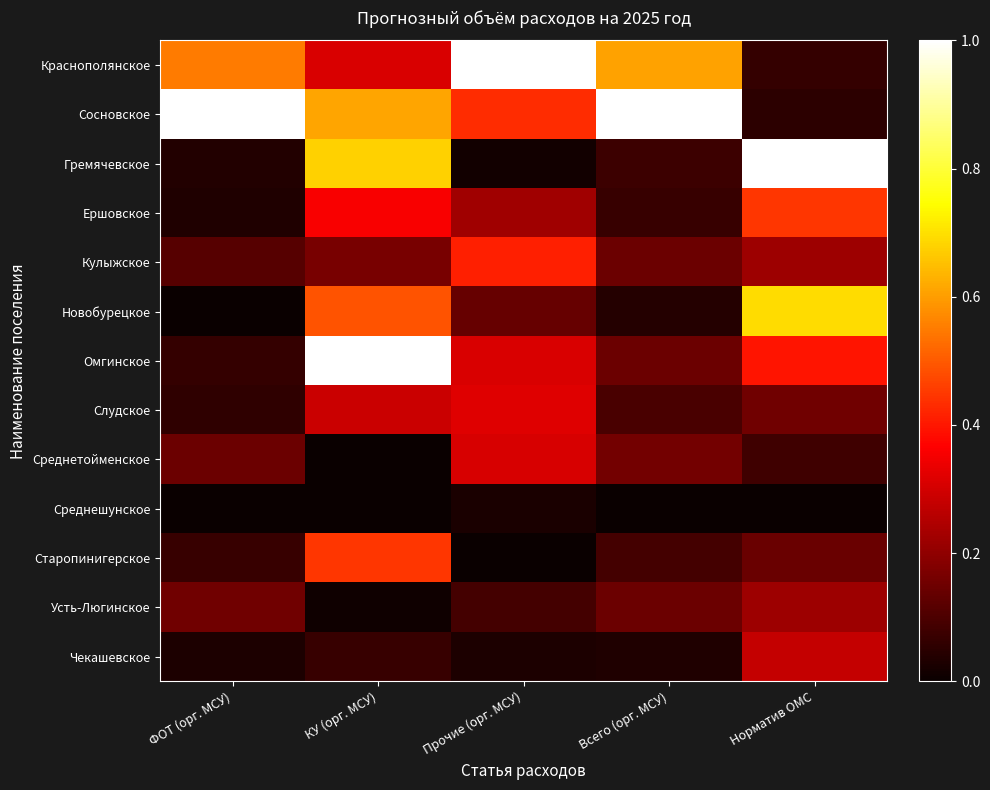

At how many categories does at least one series exceed 0?

5